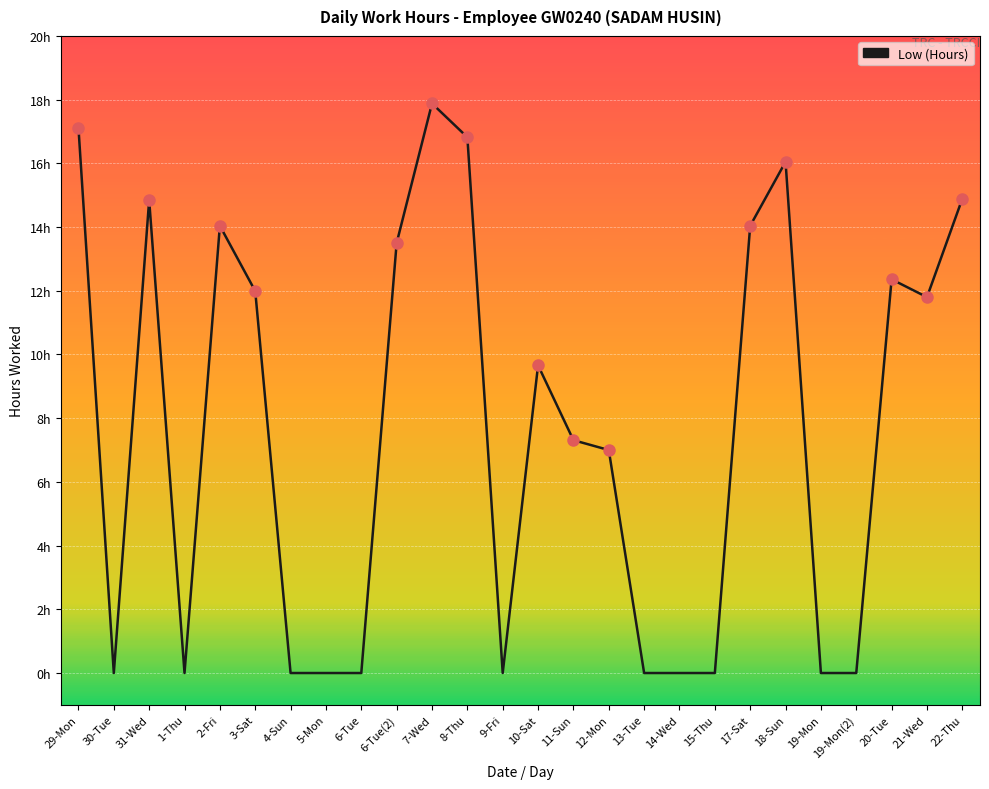

Rank the categories by value from lowest to highest.

30-Tue, 1-Thu, 4-Sun, 5-Mon, 6-Tue, 9-Fri, 13-Tue, 14-Wed, 15-Thu, 19-Mon, 19-Mon(2), 12-Mon, 11-Sun, 10-Sat, 21-Wed, 3-Sat, 20-Tue, 6-Tue(2), 2-Fri, 17-Sat, 31-Wed, 22-Thu, 18-Sun, 8-Thu, 29-Mon, 7-Wed